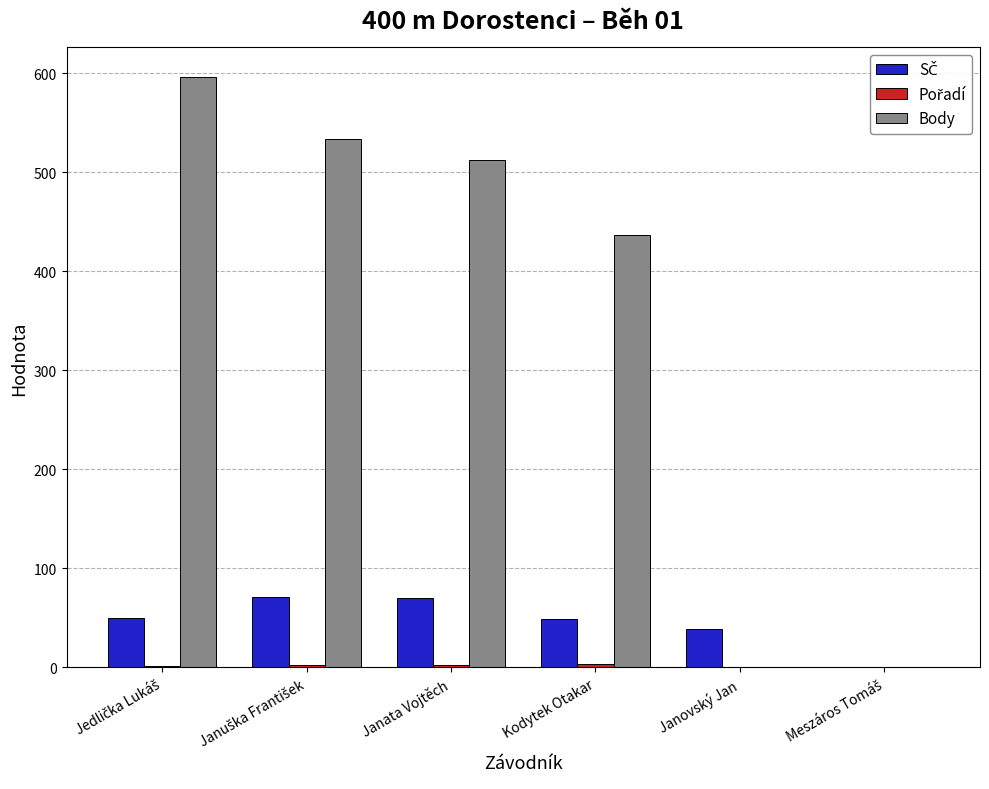

Where is Body nearest to the value 298?

Kodytek Otakar